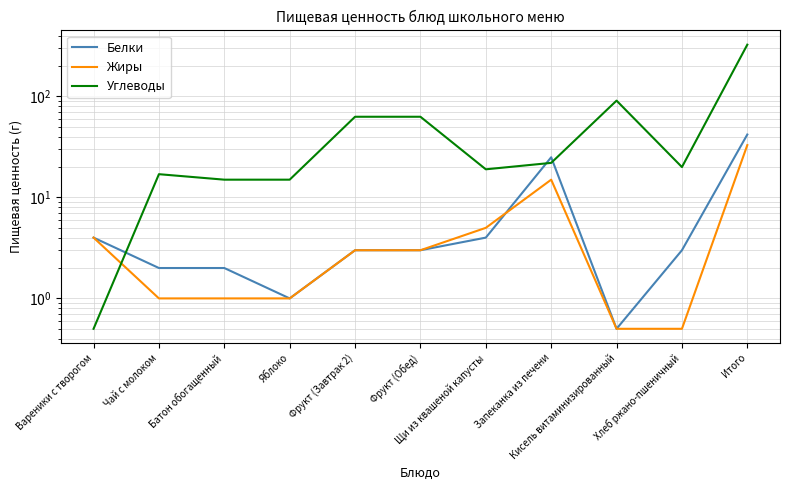

Rank the categories by Углеводы value from highest to lowest.

Итого, Кисель витаминизированный, Фрукт (Завтрак 2), Фрукт (Обед), Запеканка из печени, Хлеб ржано-пшеничный, Щи из квашеной капусты, Чай с молоком, Батон обогащенный, Яблоко, Вареники с творогом